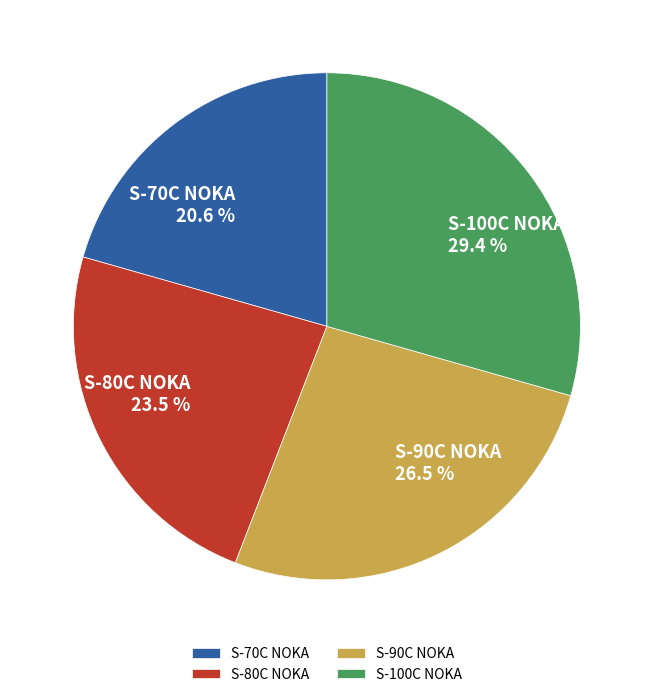

What is the smallest slice in the pie chart?

S-70C NOKA